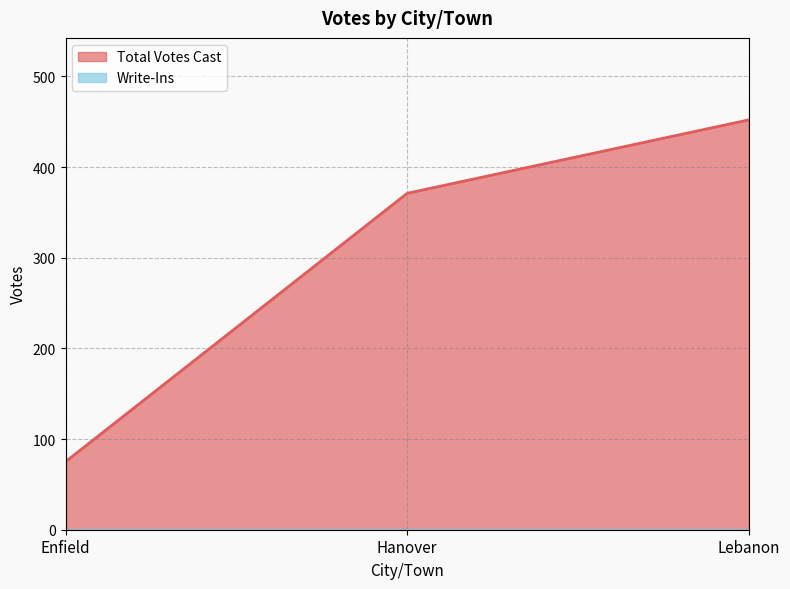

Rank the categories by value from highest to lowest.

Lebanon, Hanover, Enfield